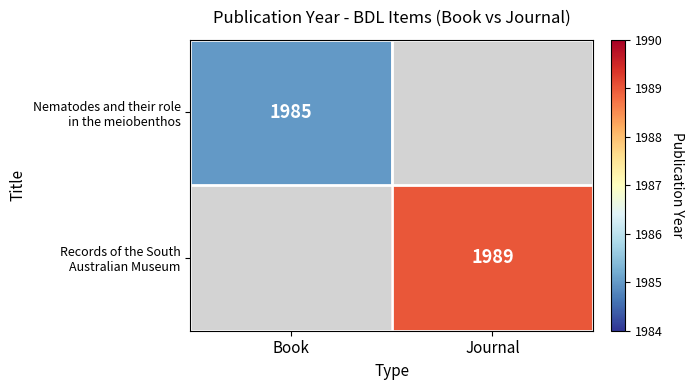

The value of Nematodes and their role in the meiobenthos at Book is 1985.0. True or false?

True